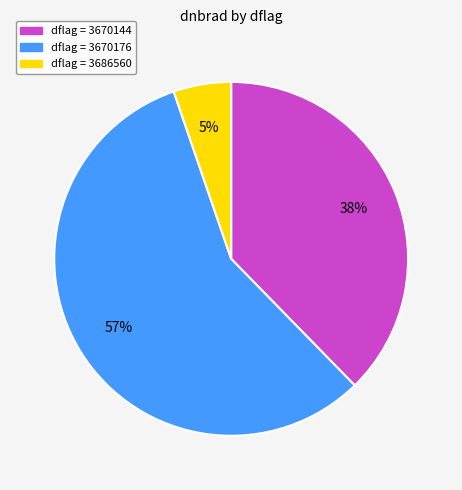

To the nearest percent, what is the difference between the largest and smallest slice percentages?

52%